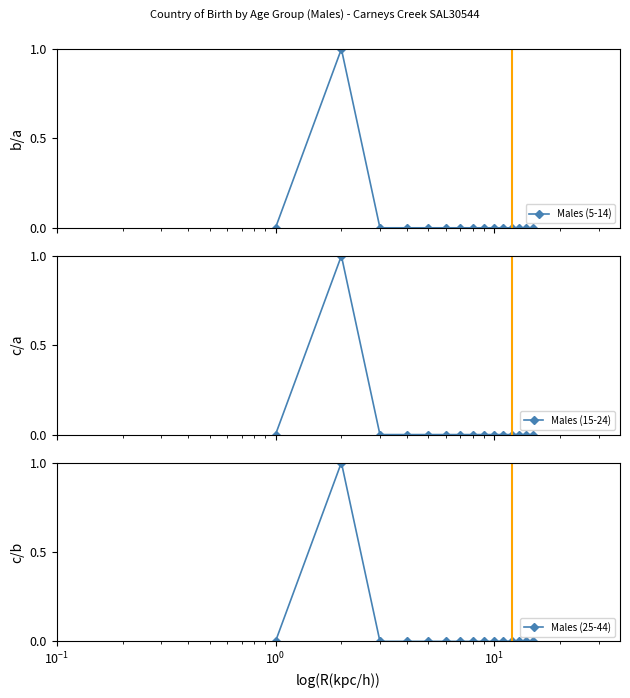

Count the number of categories in the chart.

15